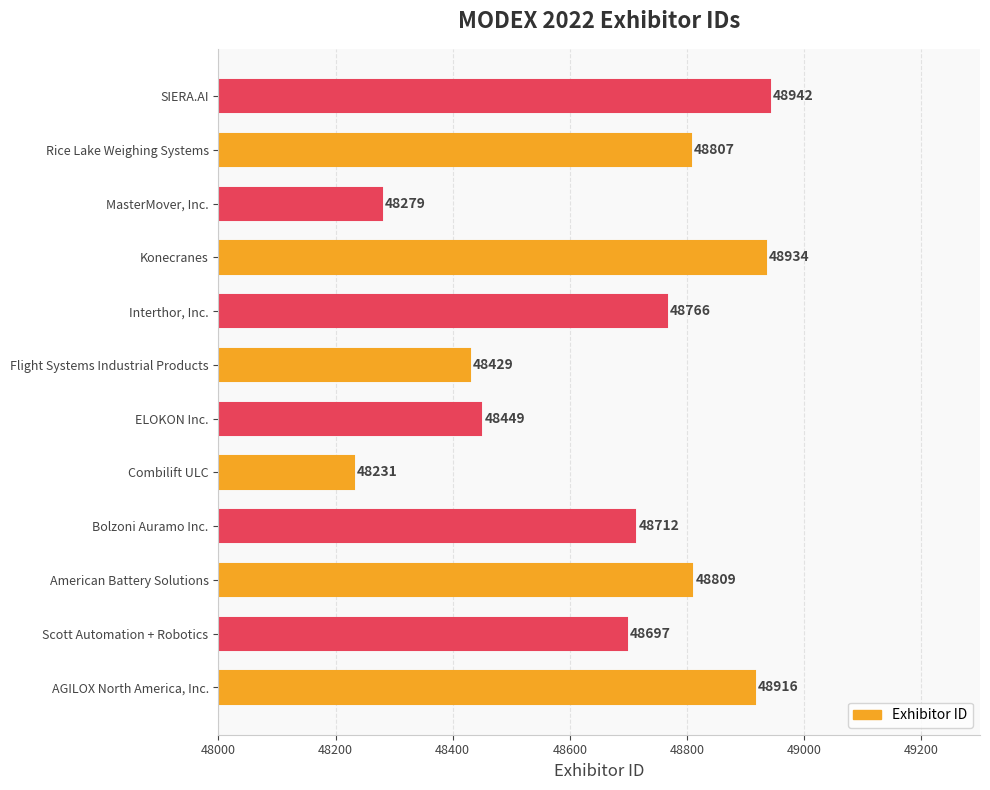

True or false: the data shows 48712 at Bolzoni Auramo Inc..

True